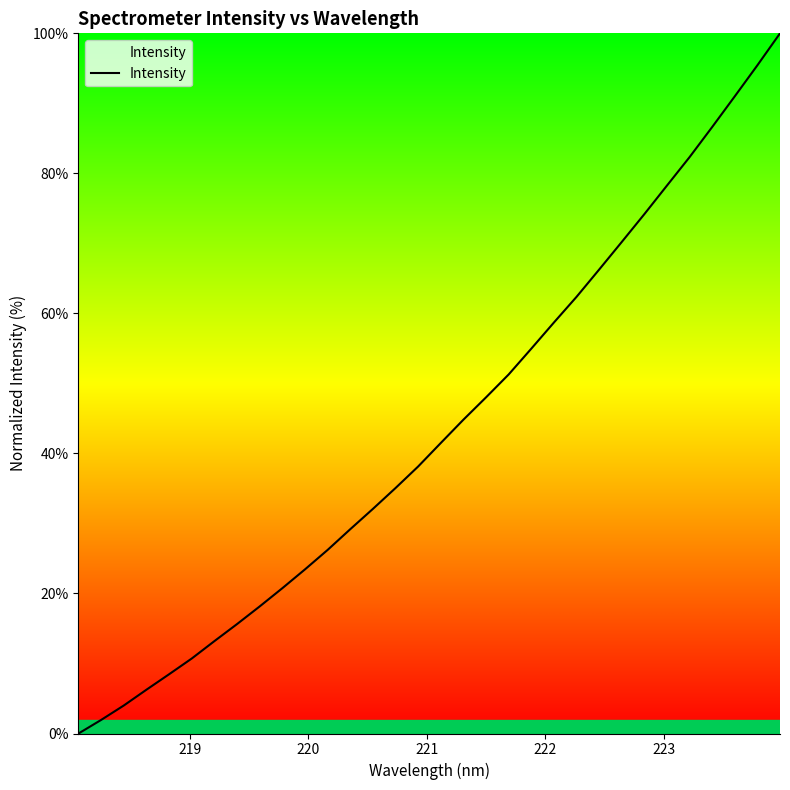

Reading right to left, extract all data points from this chart.

100.0	95.4	91.0	86.6	82.3	78.3	74.2	70.2	66.3	62.4	58.7	55.0	51.3	48.0	44.8	41.5	38.1	35.1	32.1	29.2	26.2	23.4	20.8	18.2	15.6	13.2	10.7	8.5	6.3	4.0	1.9	0.0